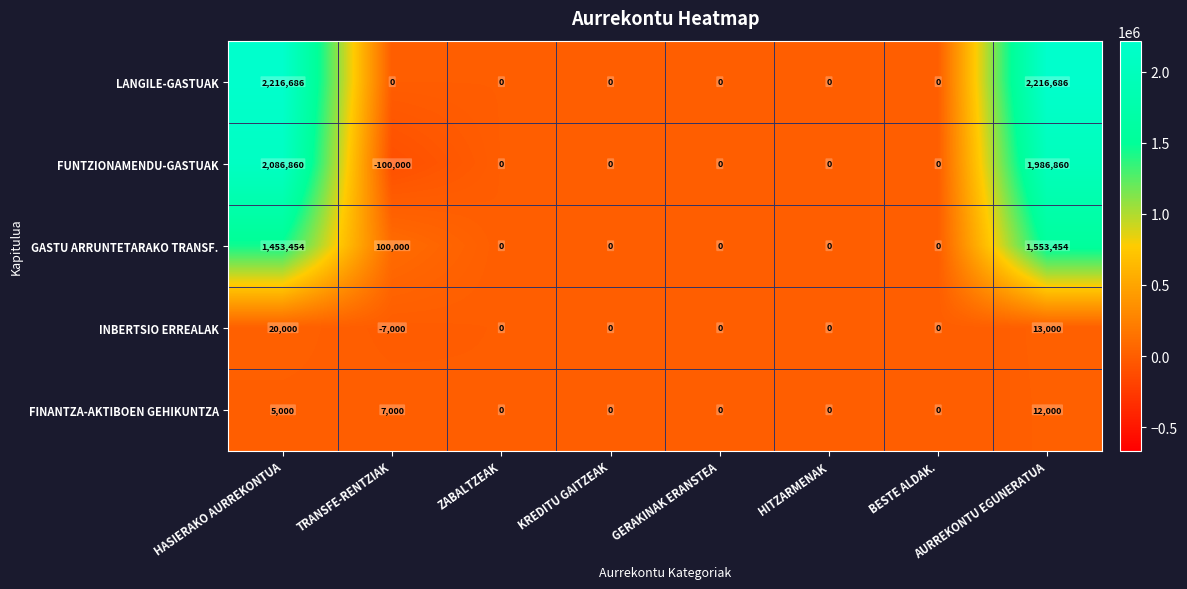

What is the spread (max minus min) of values at HASIERAKO AURREKONTUA?

2211686